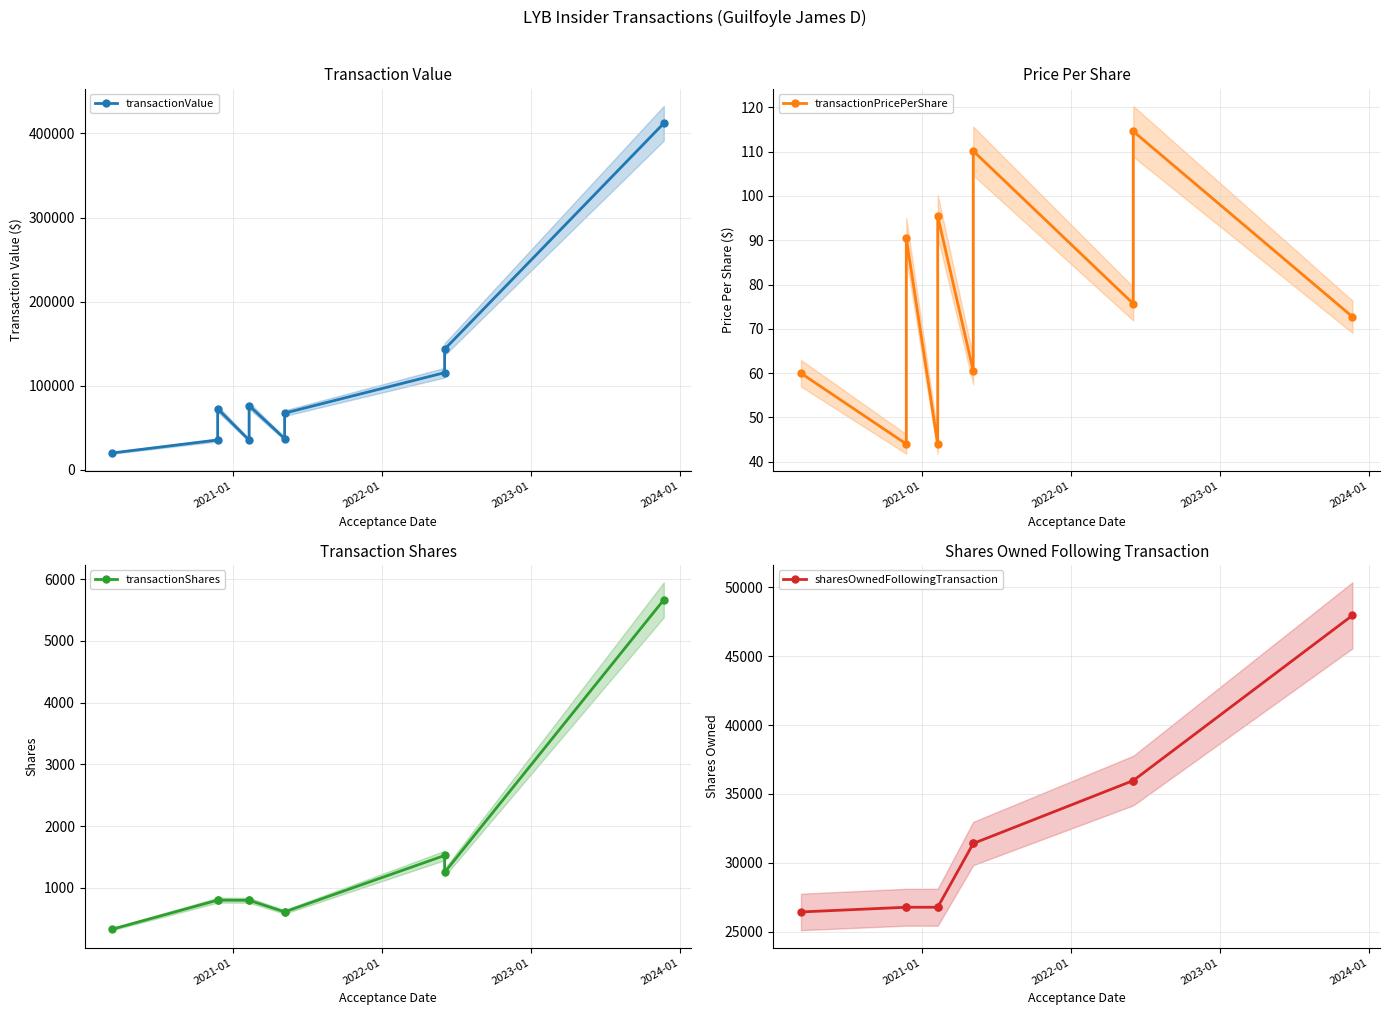

What is the difference between the maximum and minimum values in the transactionPricePerShare series?

70.6